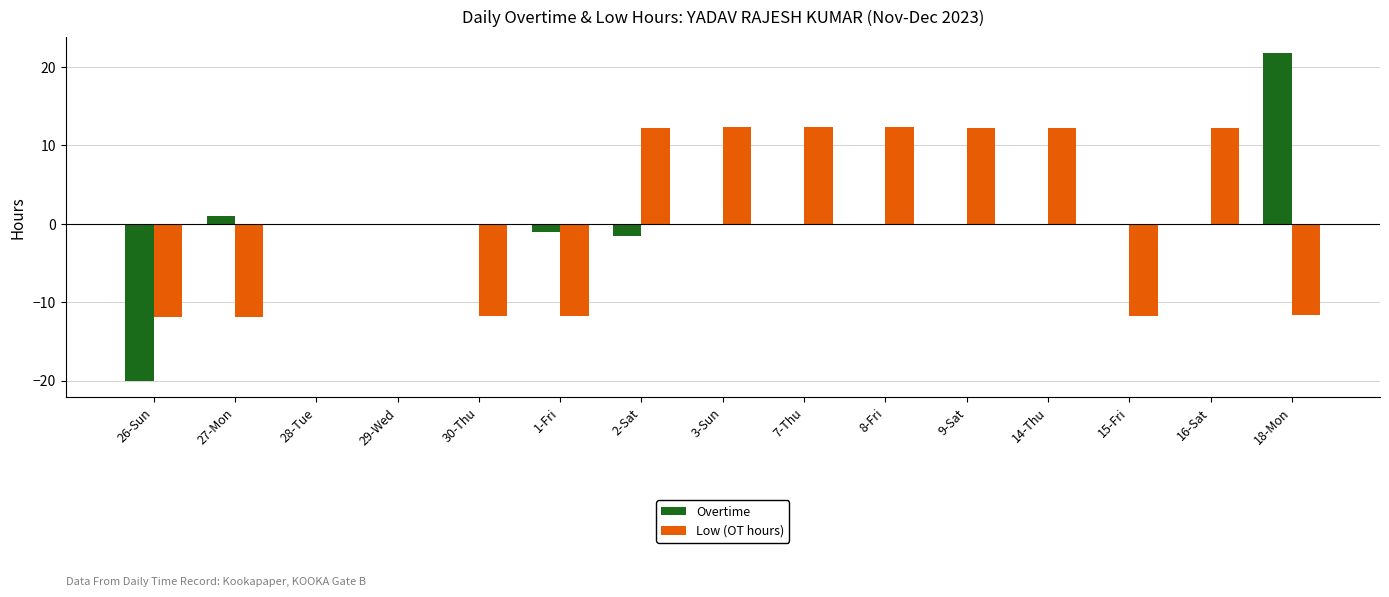

The value of Low (OT hours) at 8-Fri is 2.8. True or false?

False